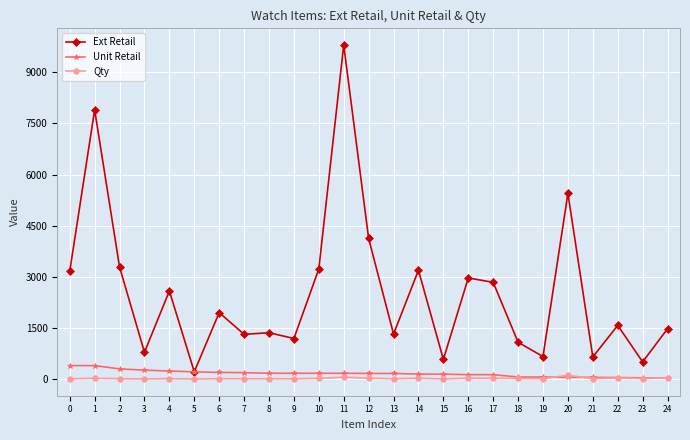

What is the total value across all series at 12?

4315.0